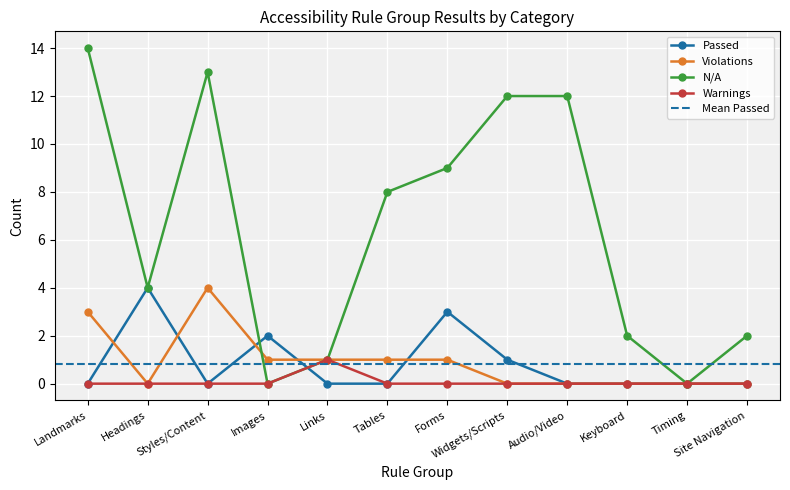

At which category is the sum across all series the highest?

Landmarks